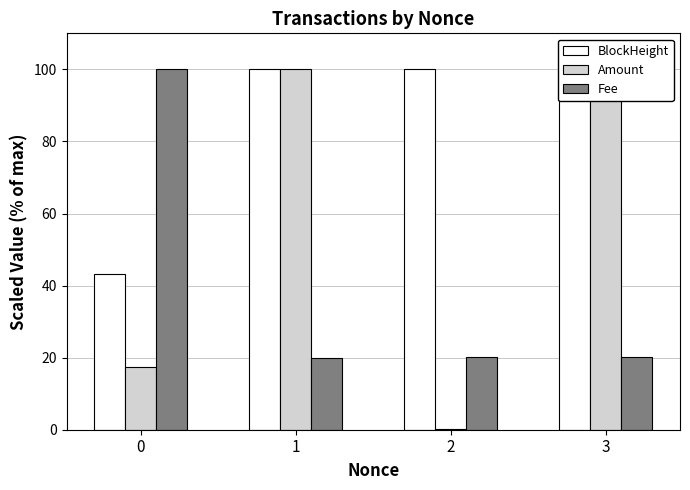

How many groups of bars are there?

4